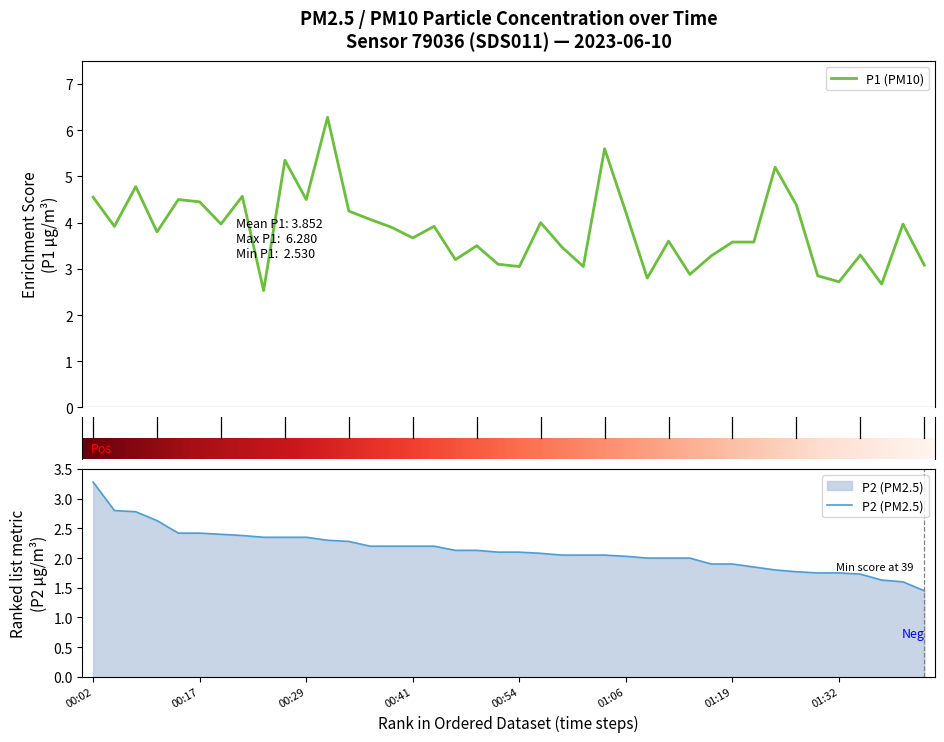

What is the maximum value for P1 (PM10)?

6.3